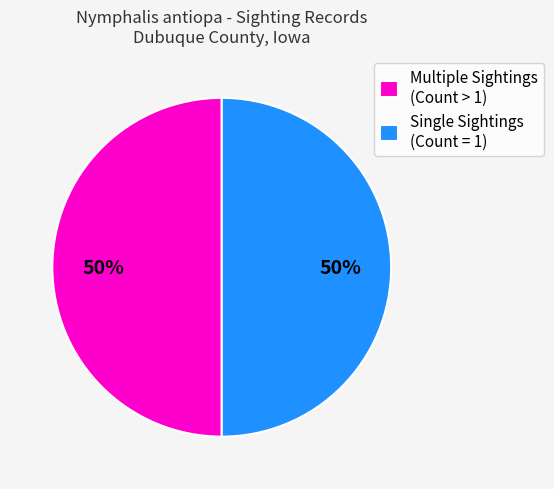

What is the ratio of the value at Single Sightings (Count = 1) to the value at Multiple Sightings (Count > 1)?

1.0